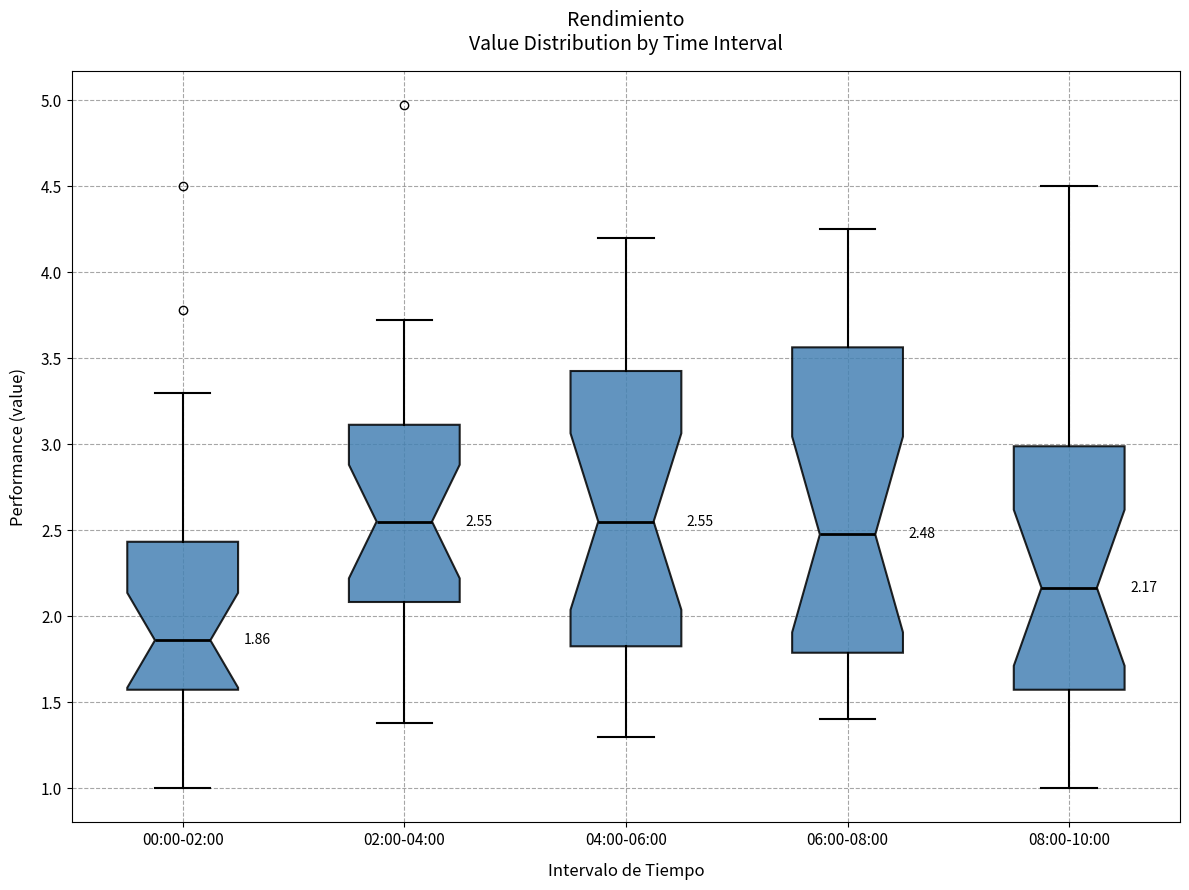

Comparing the boxes themselves (not the whiskers), which one is the tallest?

06:00-08:00